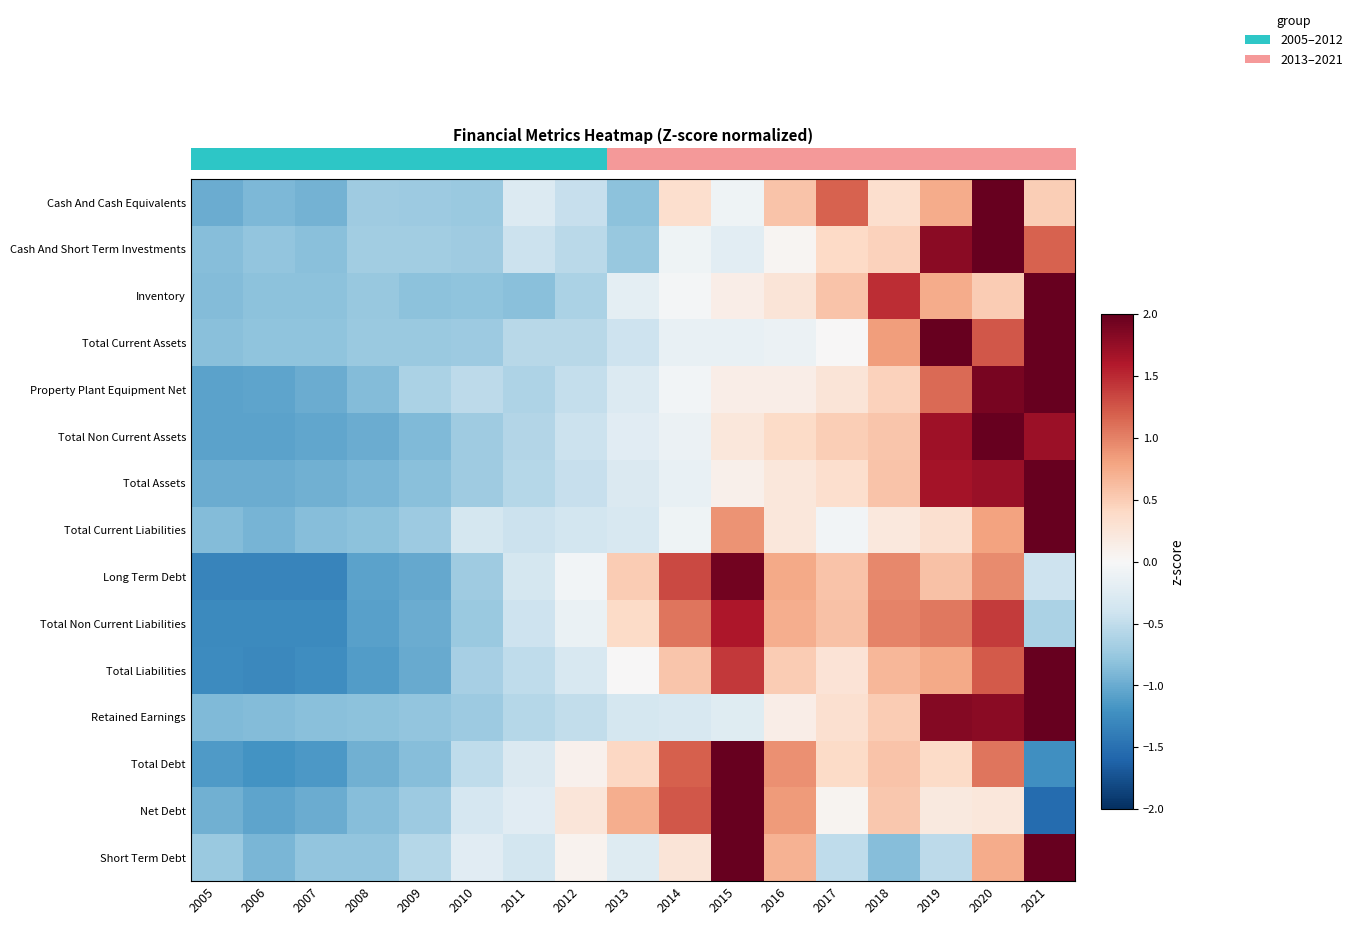

Reading right to left, list all the values displayed in this chart.

Cash And Cash Equivalents: 2021=0.5	2020=2.0	2019=0.7	2018=0.3	2017=1.2	2016=0.6	2015=-0.1	2014=0.3	2013=-0.8	2012=-0.5	2011=-0.3	2010=-0.7	2009=-0.7	2008=-0.7	2007=-1.0	2006=-0.9	2005=-1.0
Cash And Short Term Investments: 2021=1.2	2020=2.0	2019=1.8	2018=0.5	2017=0.4	2016=0.0	2015=-0.2	2014=-0.1	2013=-0.8	2012=-0.5	2011=-0.4	2010=-0.7	2009=-0.7	2008=-0.7	2007=-0.8	2006=-0.8	2005=-0.8
Inventory: 2021=2.0	2020=0.5	2019=0.7	2018=1.5	2017=0.6	2016=0.3	2015=0.1	2014=-0.0	2013=-0.2	2012=-0.6	2011=-0.8	2010=-0.8	2009=-0.8	2008=-0.8	2007=-0.8	2006=-0.8	2005=-0.9
Total Current Assets: 2021=2.0	2020=1.2	2019=2.0	2018=0.8	2017=0.0	2016=-0.1	2015=-0.1	2014=-0.2	2013=-0.4	2012=-0.6	2011=-0.6	2010=-0.7	2009=-0.7	2008=-0.7	2007=-0.8	2006=-0.8	2005=-0.8
Property Plant Equipment Net: 2021=2.0	2020=1.9	2019=1.1	2018=0.5	2017=0.3	2016=0.1	2015=0.1	2014=-0.1	2013=-0.3	2012=-0.5	2011=-0.6	2010=-0.5	2009=-0.6	2008=-0.9	2007=-1.0	2006=-1.1	2005=-1.1
Total Non Current Assets: 2021=1.7	2020=2.0	2019=1.7	2018=0.6	2017=0.5	2016=0.4	2015=0.2	2014=-0.1	2013=-0.2	2012=-0.4	2011=-0.6	2010=-0.7	2009=-0.9	2008=-1.0	2007=-1.0	2006=-1.1	2005=-1.1
Total Assets: 2021=2.0	2020=1.7	2019=1.7	2018=0.6	2017=0.3	2016=0.2	2015=0.1	2014=-0.1	2013=-0.3	2012=-0.5	2011=-0.6	2010=-0.7	2009=-0.8	2008=-0.9	2007=-1.0	2006=-1.0	2005=-1.0
Total Current Liabilities: 2021=2.0	2020=0.8	2019=0.3	2018=0.2	2017=-0.1	2016=0.2	2015=0.9	2014=-0.1	2013=-0.3	2012=-0.4	2011=-0.4	2010=-0.3	2009=-0.7	2008=-0.8	2007=-0.9	2006=-0.9	2005=-0.9
Long Term Debt: 2021=-0.4	2020=0.9	2019=0.6	2018=1.0	2017=0.6	2016=0.8	2015=1.9	2014=1.3	2013=0.5	2012=-0.1	2011=-0.4	2010=-0.7	2009=-1.0	2008=-1.1	2007=-1.3	2006=-1.3	2005=-1.3
Total Non Current Liabilities: 2021=-0.6	2020=1.4	2019=1.1	2018=1.0	2017=0.6	2016=0.7	2015=1.6	2014=1.1	2013=0.4	2012=-0.1	2011=-0.4	2010=-0.7	2009=-1.0	2008=-1.1	2007=-1.3	2006=-1.3	2005=-1.3
Total Liabilities: 2021=2.0	2020=1.2	2019=0.8	2018=0.7	2017=0.3	2016=0.5	2015=1.4	2014=0.5	2013=0.0	2012=-0.3	2011=-0.5	2010=-0.7	2009=-1.0	2008=-1.1	2007=-1.2	2006=-1.3	2005=-1.3
Retained Earnings: 2021=2.0	2020=1.8	2019=1.8	2018=0.5	2017=0.3	2016=0.1	2015=-0.2	2014=-0.3	2013=-0.3	2012=-0.5	2011=-0.6	2010=-0.7	2009=-0.8	2008=-0.8	2007=-0.8	2006=-0.9	2005=-0.9
Total Debt: 2021=-1.2	2020=1.1	2019=0.4	2018=0.6	2017=0.4	2016=0.9	2015=2.0	2014=1.2	2013=0.4	2012=0.1	2011=-0.3	2010=-0.5	2009=-0.8	2008=-1.0	2007=-1.2	2006=-1.2	2005=-1.1
Net Debt: 2021=-1.5	2020=0.2	2019=0.2	2018=0.5	2017=0.1	2016=0.8	2015=2.0	2014=1.2	2013=0.7	2012=0.2	2011=-0.2	2010=-0.3	2009=-0.7	2008=-0.9	2007=-1.0	2006=-1.1	2005=-1.0
Short Term Debt: 2021=2.0	2020=0.7	2019=-0.5	2018=-0.9	2017=-0.5	2016=0.7	2015=2.0	2014=0.3	2013=-0.3	2012=0.1	2011=-0.4	2010=-0.2	2009=-0.6	2008=-0.8	2007=-0.8	2006=-0.9	2005=-0.7